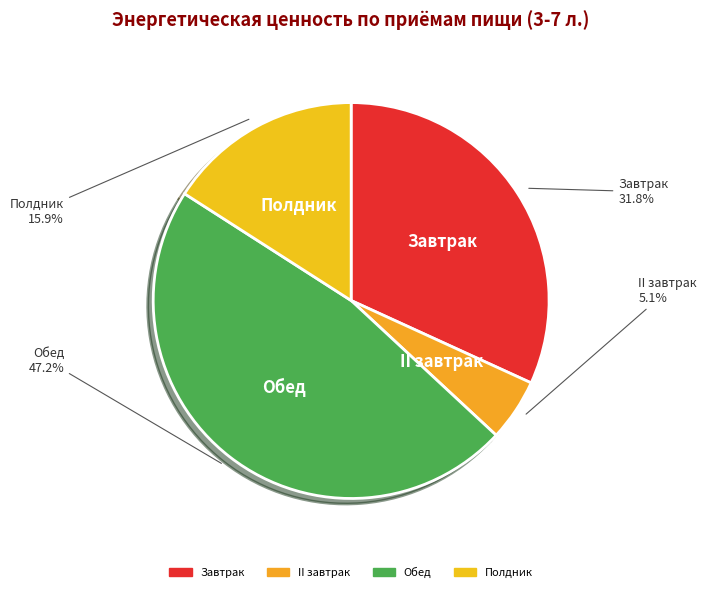

Is it true that Завтрак is 19% of the pie?

False